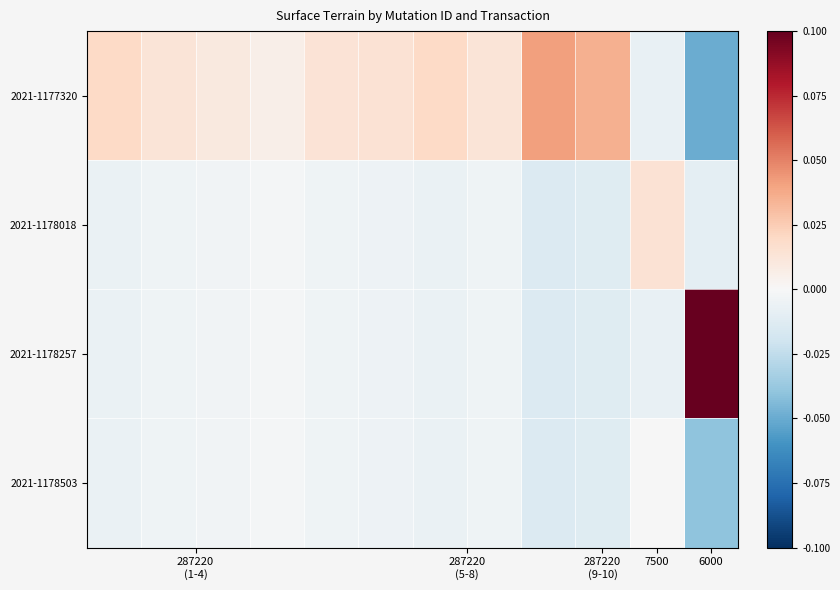

At which category does the chart reach its peak across all series?

6000